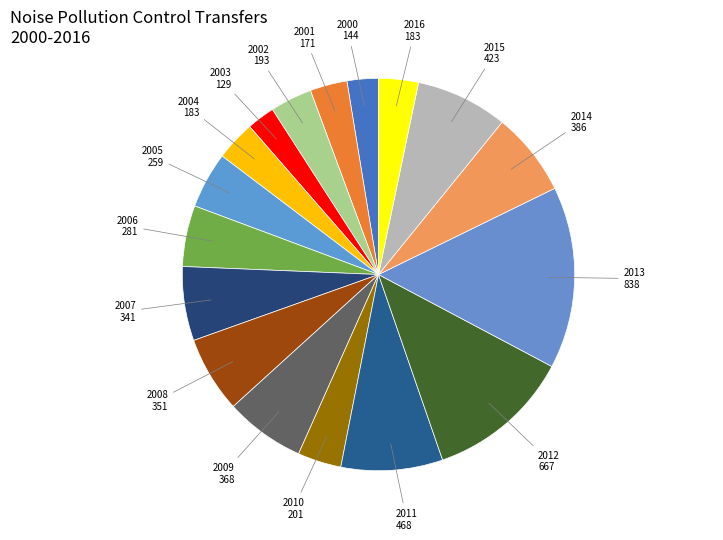

Which slice is the largest?

2013